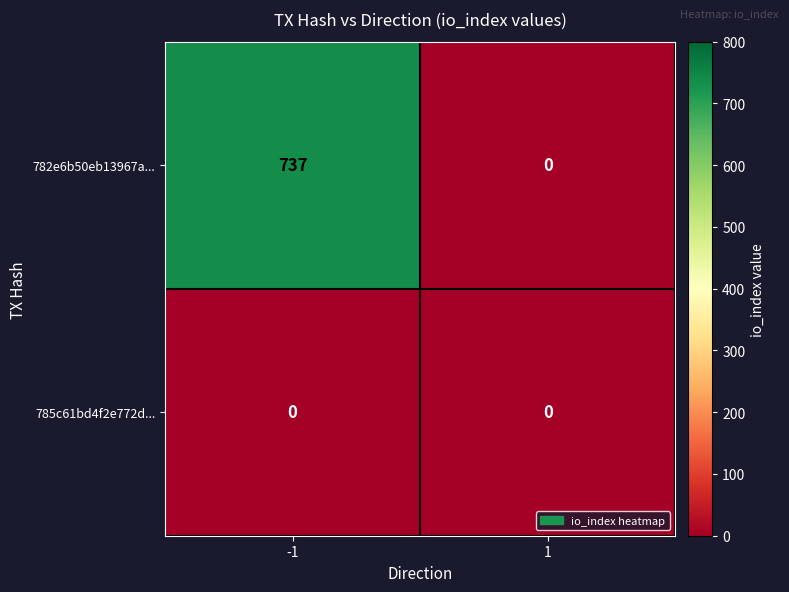

List the series in order of their overall mean, highest first.

782e6b50eb13967a..., 785c61bd4f2e772d...